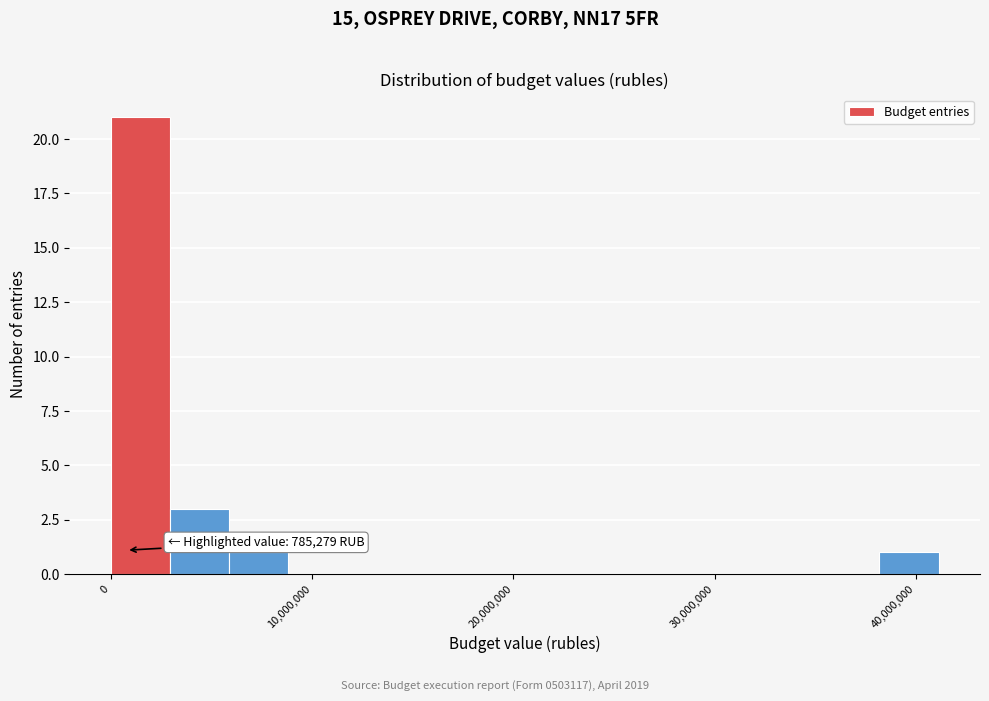

Read against the x-axis, roughly where is the centre of the tallest bar?

1000000